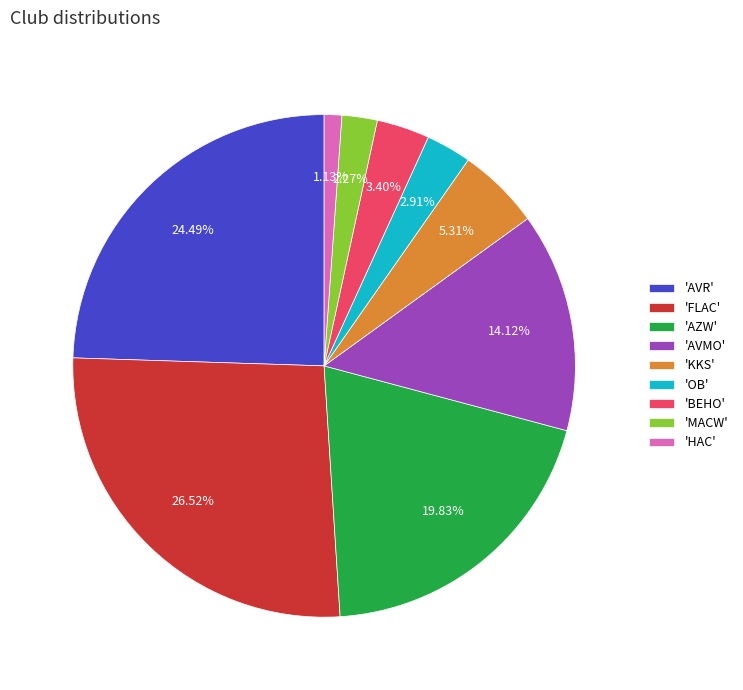

Does 'MACW' account for over 50% of the chart?

No